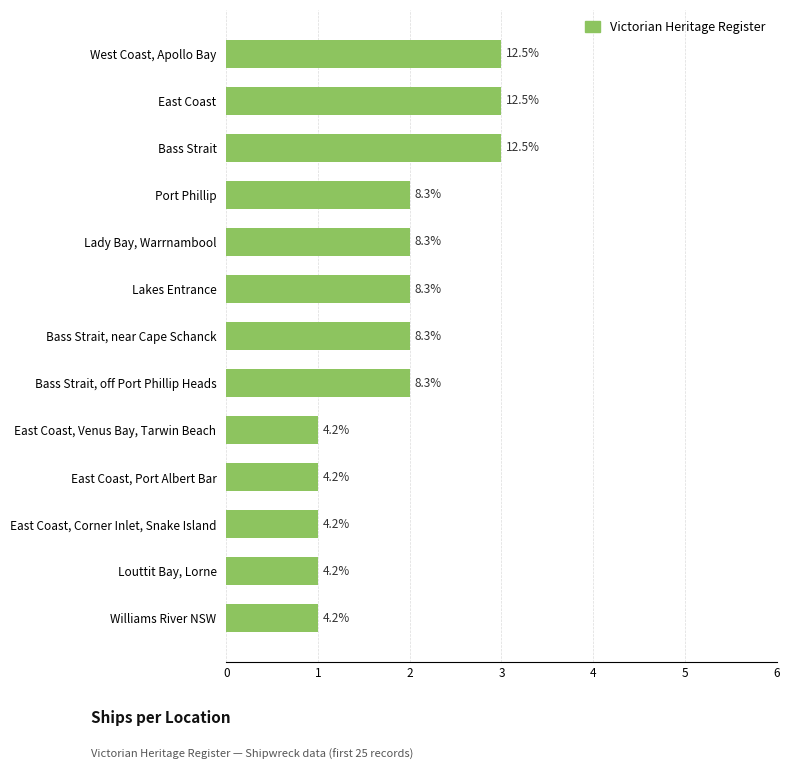

Are the bars horizontal?

Yes